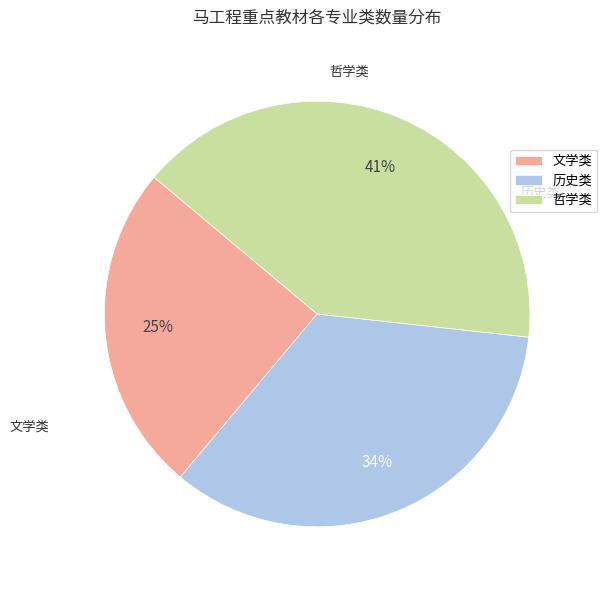

Is the sum of 哲学类 and 历史类 greater than half?

Yes